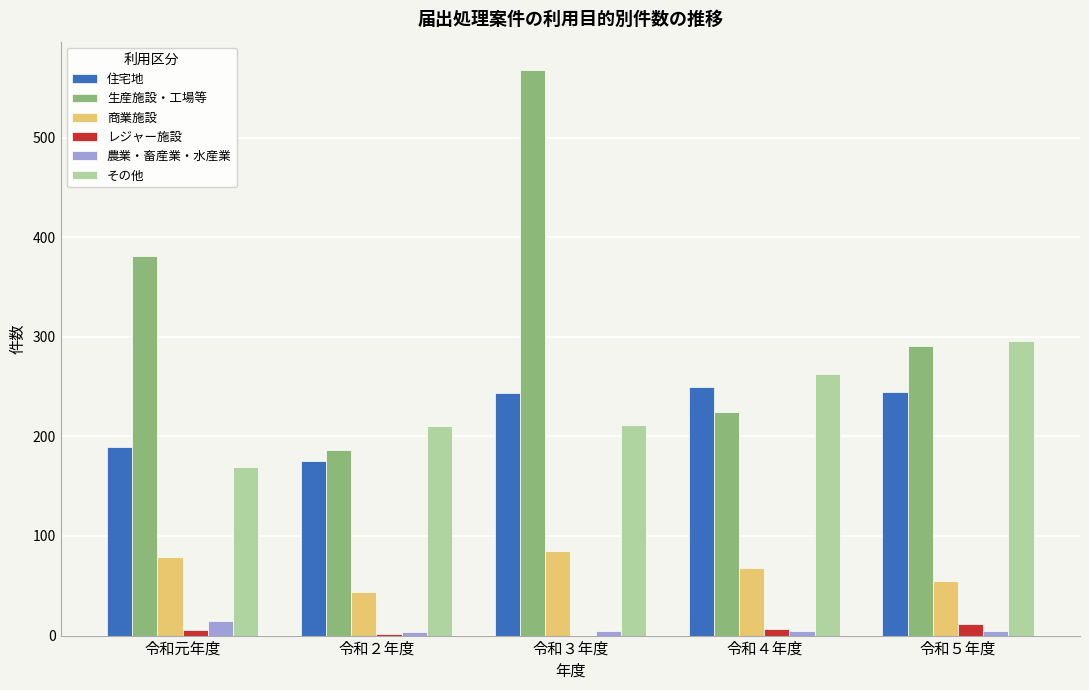

Count the number of data series in this chart.

6